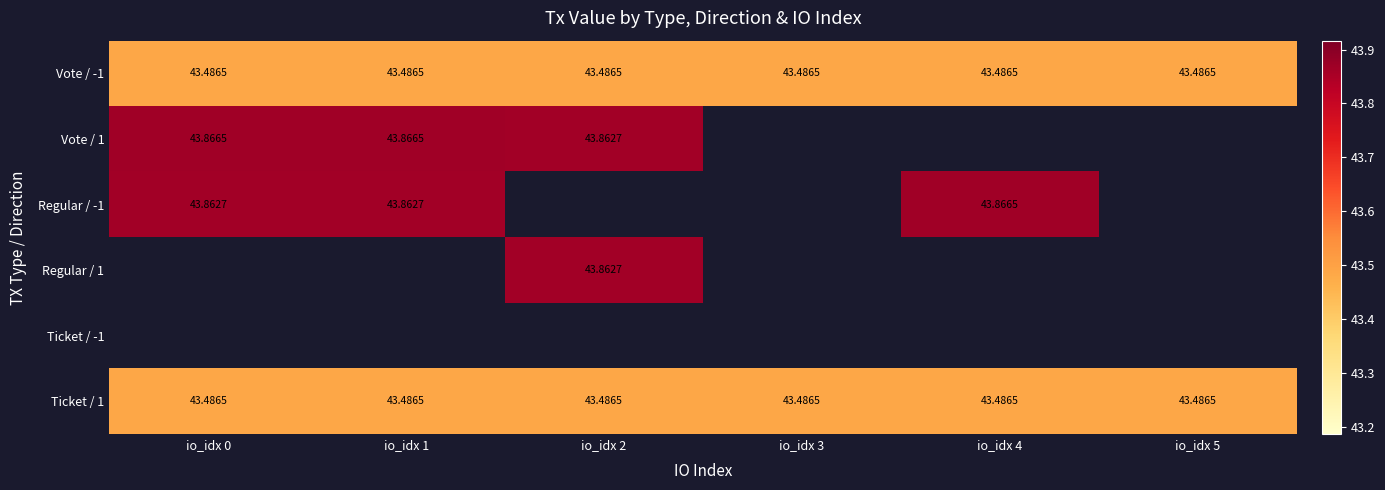

At which category does the chart reach its peak across all series?

io_idx 0